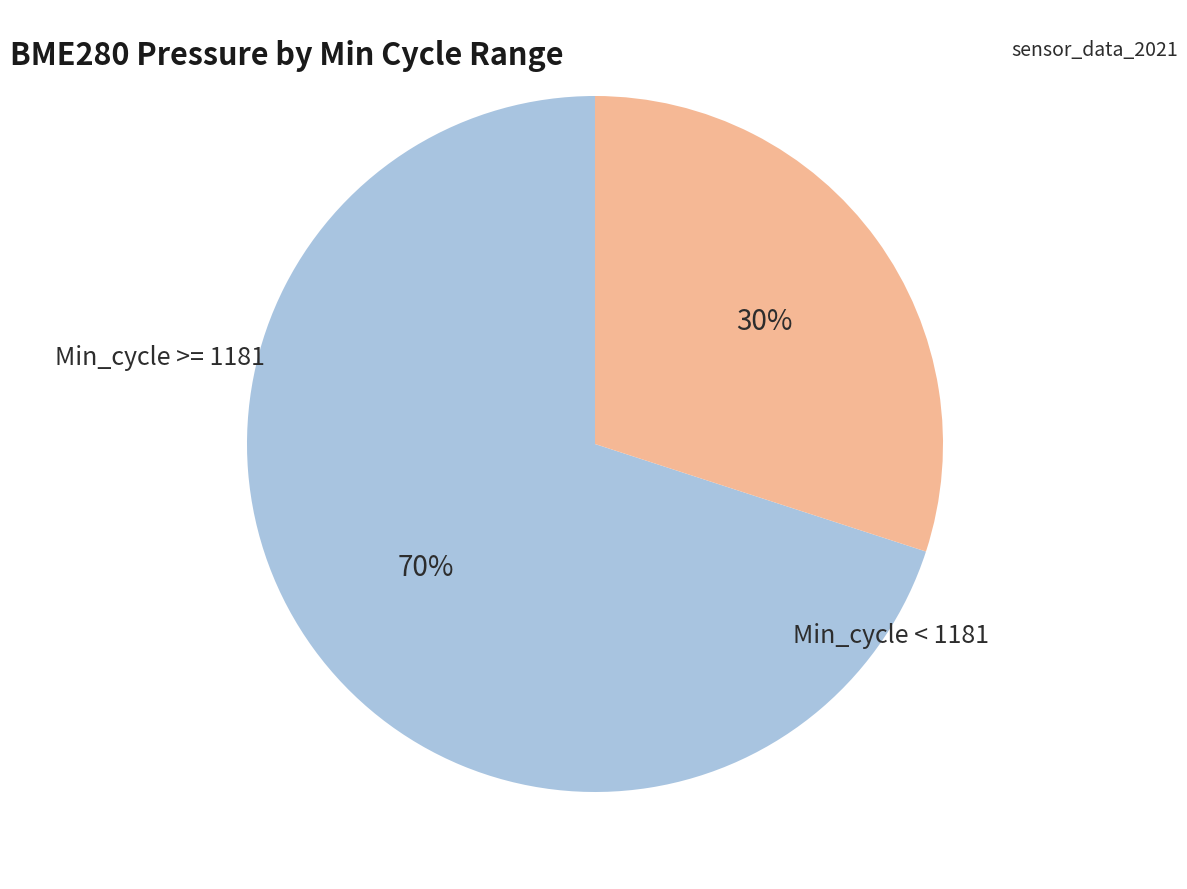

To the nearest percent, what is the average slice percentage?

50%